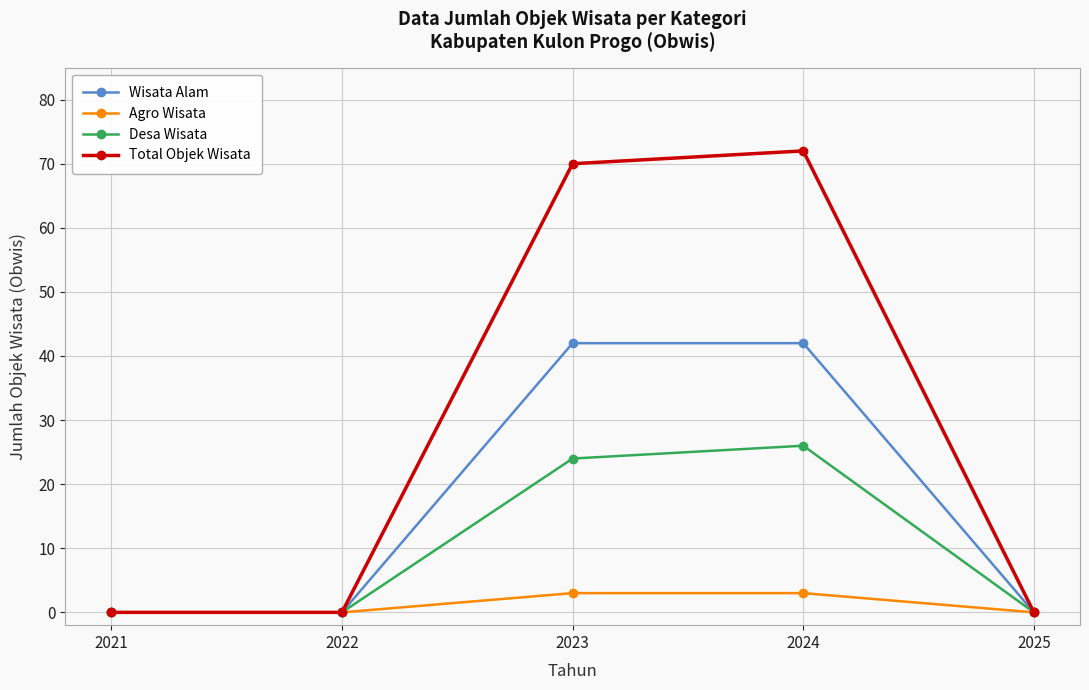

Rank the series at 2024 from highest to lowest value.

Total Objek Wisata, Wisata Alam, Desa Wisata, Agro Wisata